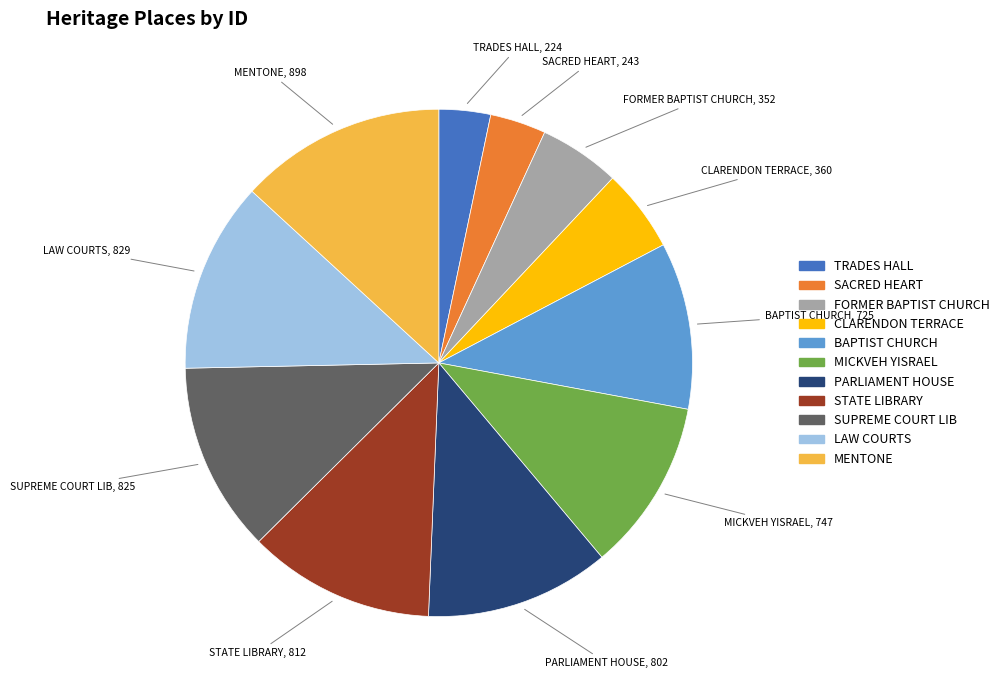

Is there any slice that represents more than half of the pie?

No